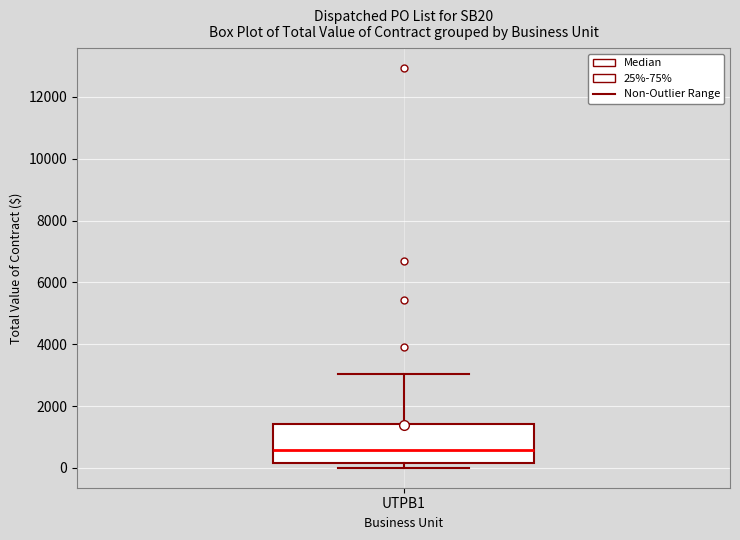

Where is the upper edge of the box for UTPB1 on the y-axis? The values are not printed on the chart, so give them approximately, as read against the axis.

1400